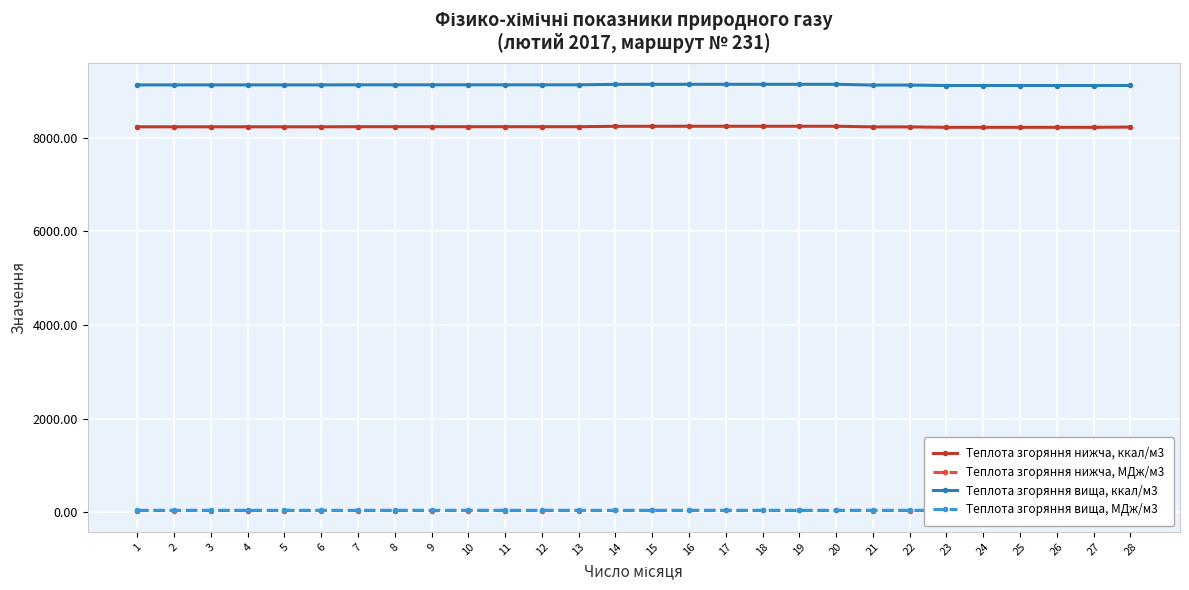

What is the value of the Теплота згоряння нижча, МДж/м3 point at the 18th from the left?

34.5